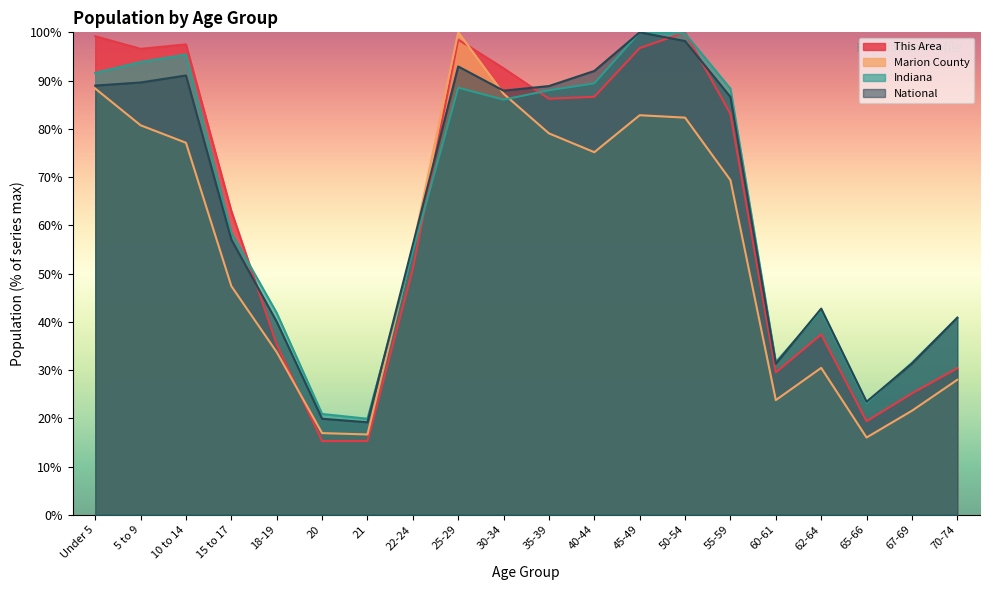

Which category has the lowest value in the Marion County series?

65-66